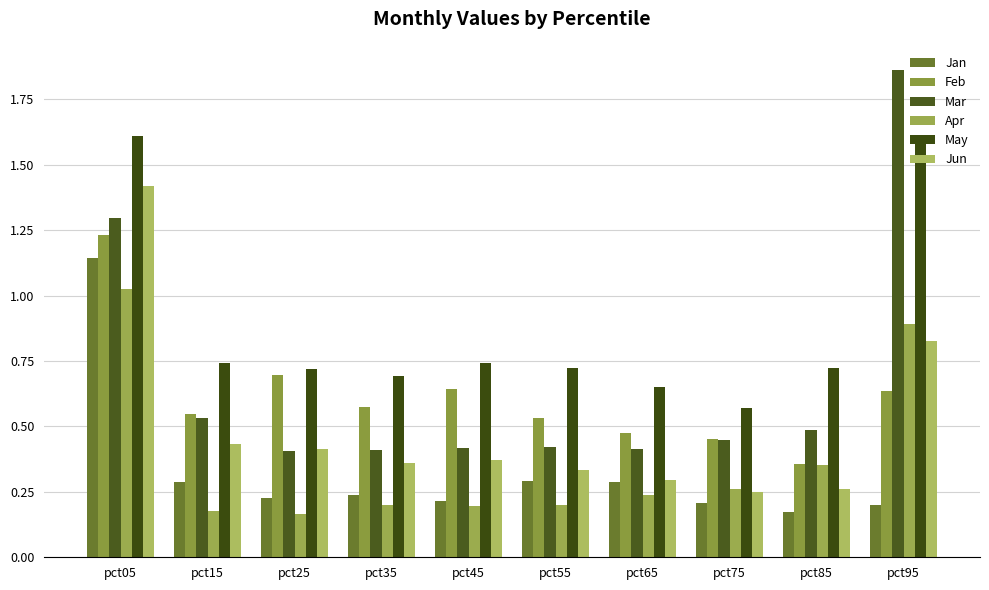

How many data points does each series have?

10